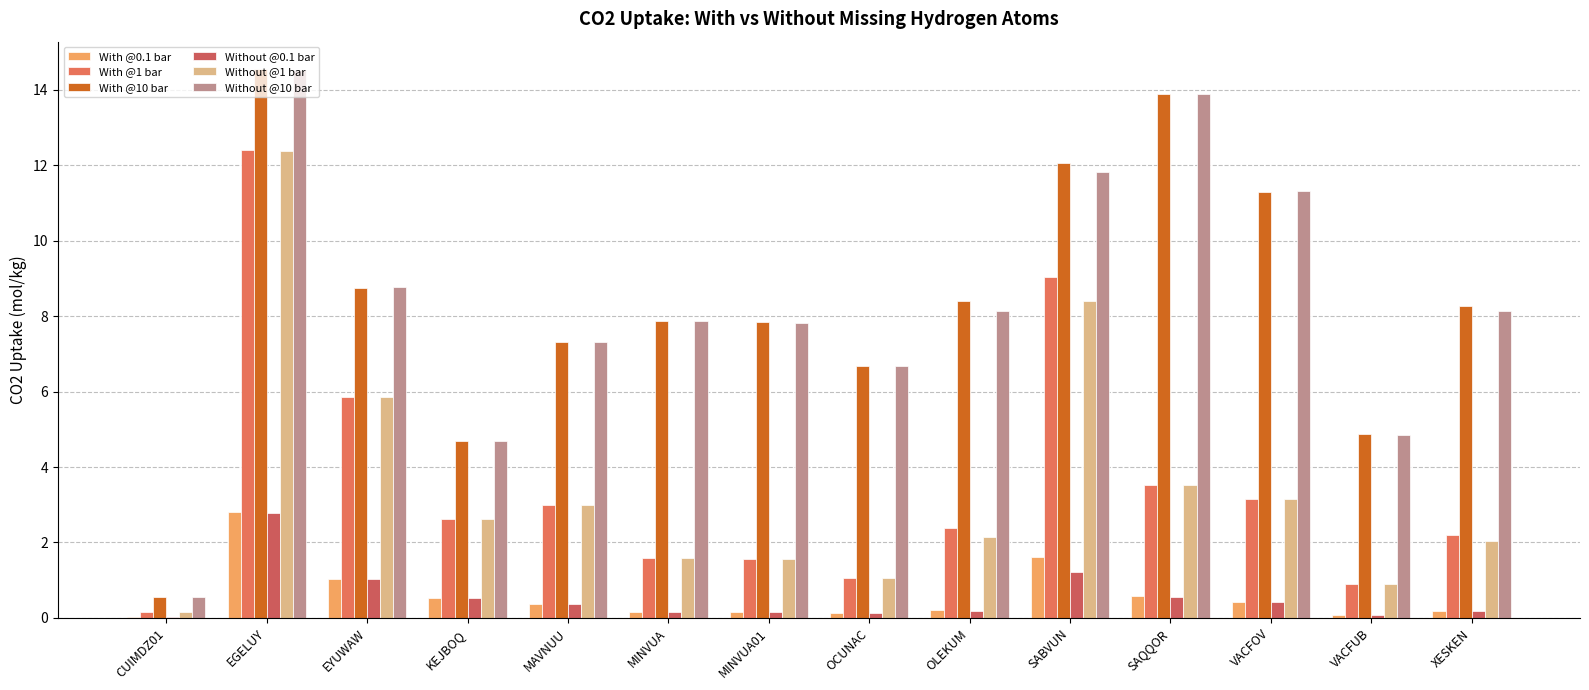

Reading left to right, transcribe all the data shown in this chart.

With @0.1 bar: CUIMDZ01=0.0	EGELUY=2.8	EYUWAW=1.0	KEJBOQ=0.5	MAVNUU=0.4	MINVUA=0.2	MINVUA01=0.1	OCUNAC=0.1	OLEKUM=0.2	SABVUN=1.6	SAQQOR=0.6	VACFOV=0.4	VACFUB=0.1	XESKEN=0.2
With @1 bar: CUIMDZ01=0.2	EGELUY=12.4	EYUWAW=5.9	KEJBOQ=2.6	MAVNUU=3.0	MINVUA=1.6	MINVUA01=1.6	OCUNAC=1.1	OLEKUM=2.4	SABVUN=9.0	SAQQOR=3.5	VACFOV=3.2	VACFUB=0.9	XESKEN=2.2
With @10 bar: CUIMDZ01=0.6	EGELUY=14.5	EYUWAW=8.7	KEJBOQ=4.7	MAVNUU=7.3	MINVUA=7.9	MINVUA01=7.8	OCUNAC=6.7	OLEKUM=8.4	SABVUN=12.1	SAQQOR=13.9	VACFOV=11.3	VACFUB=4.9	XESKEN=8.3
Without @0.1 bar: CUIMDZ01=0.0	EGELUY=2.8	EYUWAW=1.0	KEJBOQ=0.5	MAVNUU=0.4	MINVUA=0.2	MINVUA01=0.1	OCUNAC=0.1	OLEKUM=0.2	SABVUN=1.2	SAQQOR=0.6	VACFOV=0.4	VACFUB=0.1	XESKEN=0.2
Without @1 bar: CUIMDZ01=0.2	EGELUY=12.4	EYUWAW=5.9	KEJBOQ=2.6	MAVNUU=3.0	MINVUA=1.6	MINVUA01=1.6	OCUNAC=1.1	OLEKUM=2.1	SABVUN=8.4	SAQQOR=3.5	VACFOV=3.2	VACFUB=0.9	XESKEN=2.0
Without @10 bar: CUIMDZ01=0.6	EGELUY=14.5	EYUWAW=8.8	KEJBOQ=4.7	MAVNUU=7.3	MINVUA=7.9	MINVUA01=7.8	OCUNAC=6.7	OLEKUM=8.1	SABVUN=11.8	SAQQOR=13.9	VACFOV=11.3	VACFUB=4.9	XESKEN=8.1